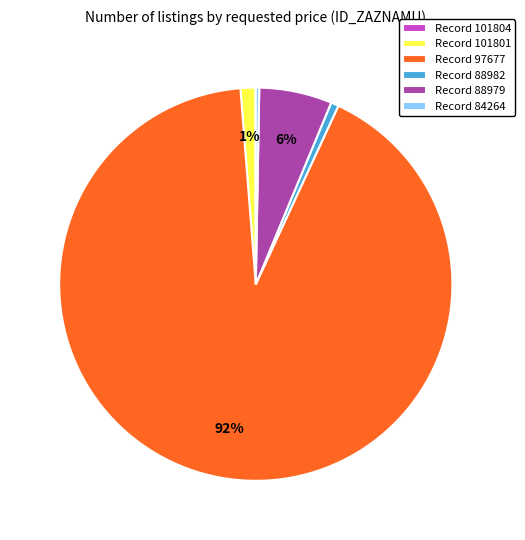

To the nearest percent, what is the difference between the largest and smallest slice percentages?

92%